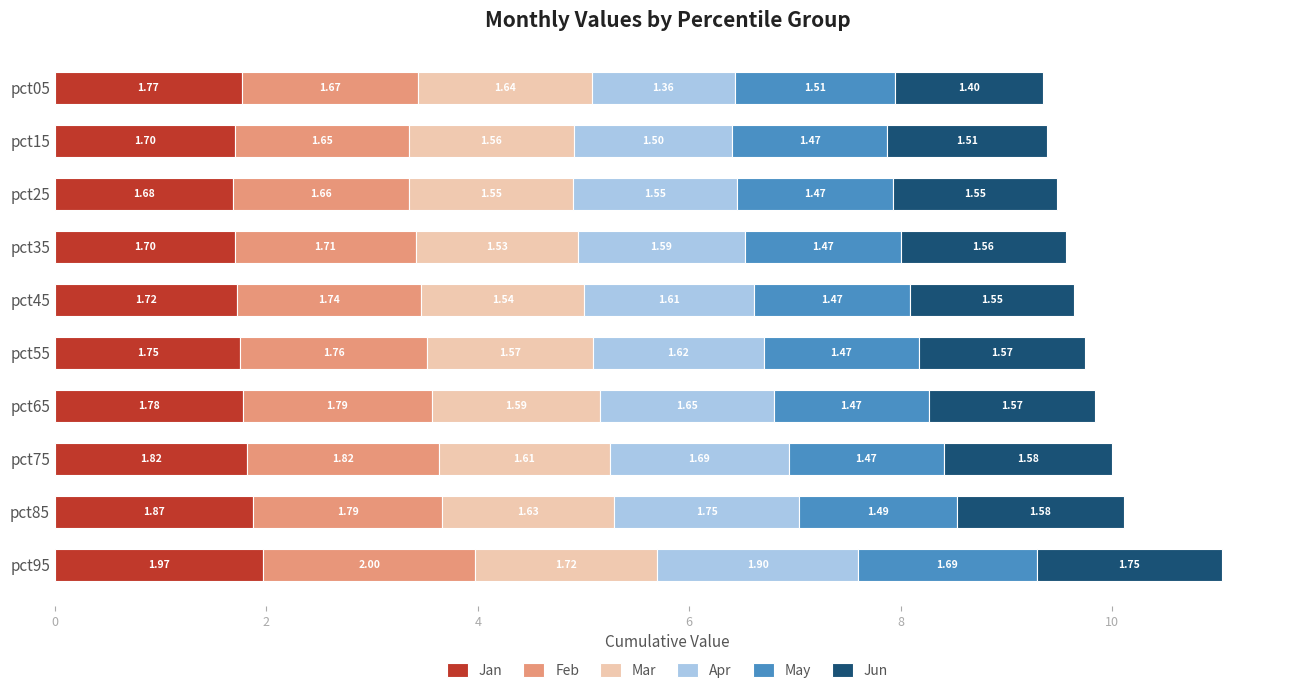

How many data points does each series have?

10